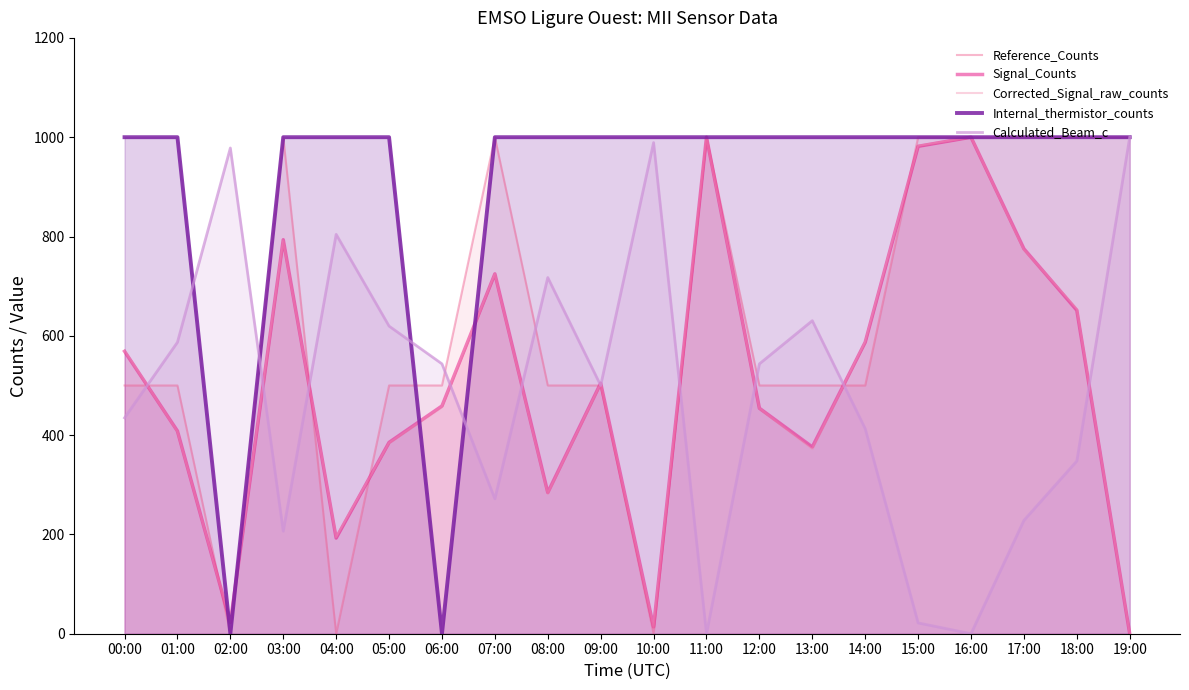

What is the difference between the second highest and second lowest values in the Signal_Counts series?

986.2